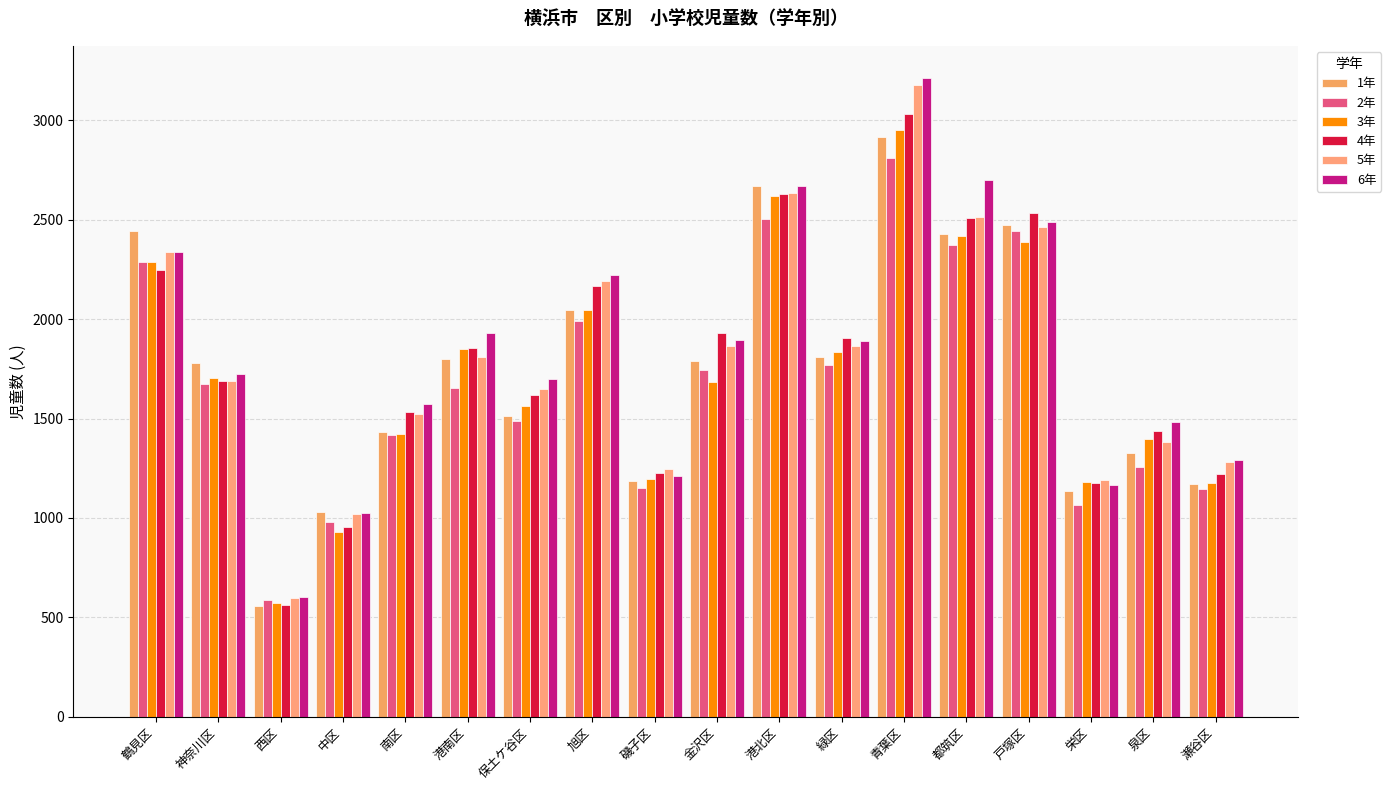

Is it true that 1年 equals 141 at 西区?

False